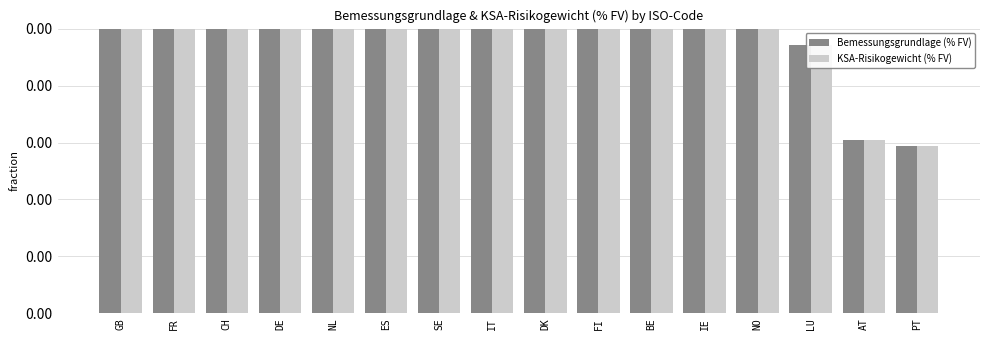

How many groups of bars are there?

16